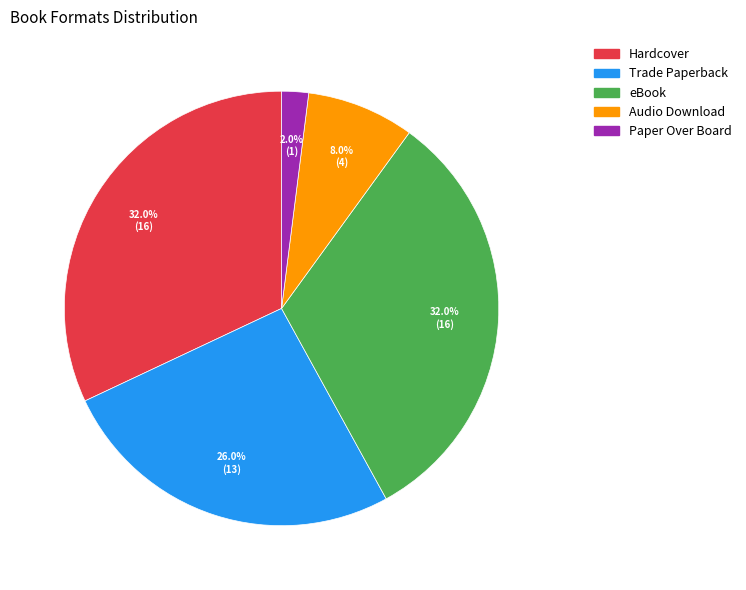

What is the smallest slice in the pie chart?

Paper Over Board